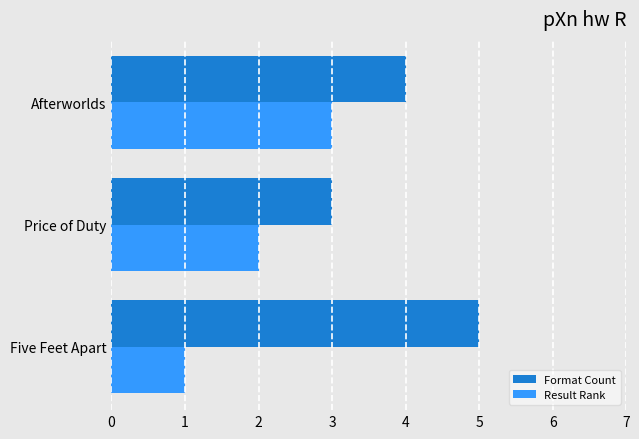

What is the sum of the Result Rank values at Afterworlds and Five Feet Apart?

4